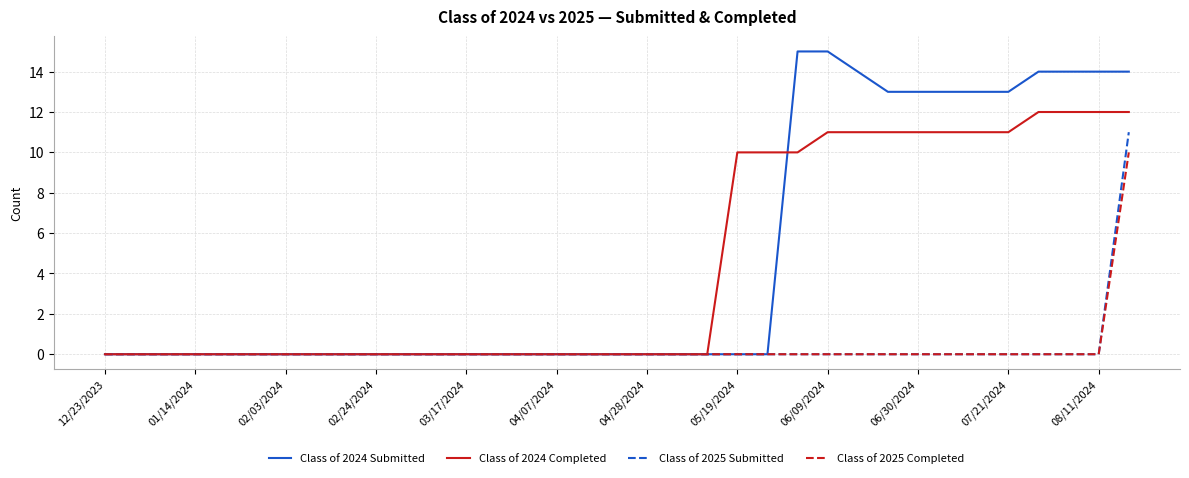

Which series has the largest range (max minus min)?

Class of 2024 Submitted